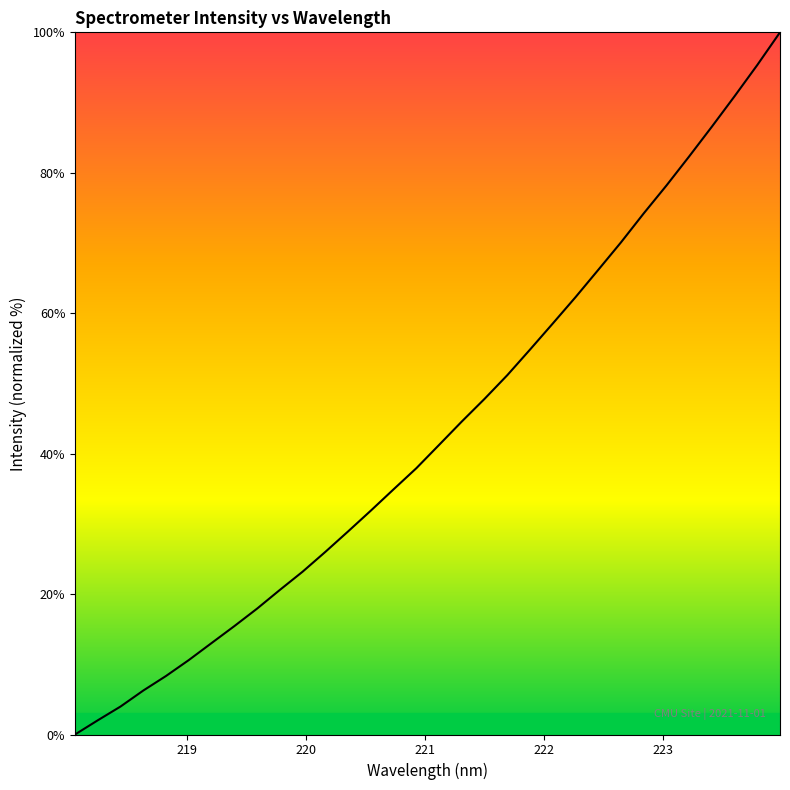

What is the difference between the maximum and minimum values?

100.0